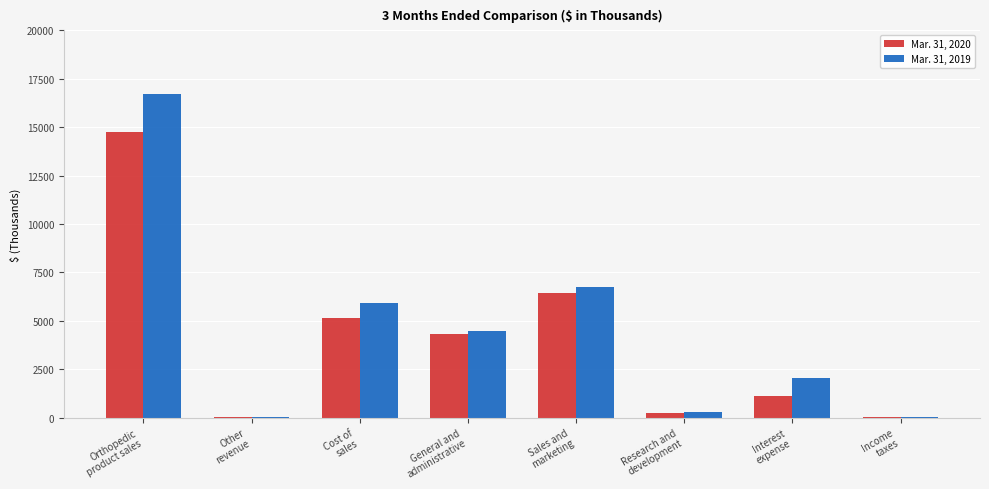

How many series are shown in this chart?

2